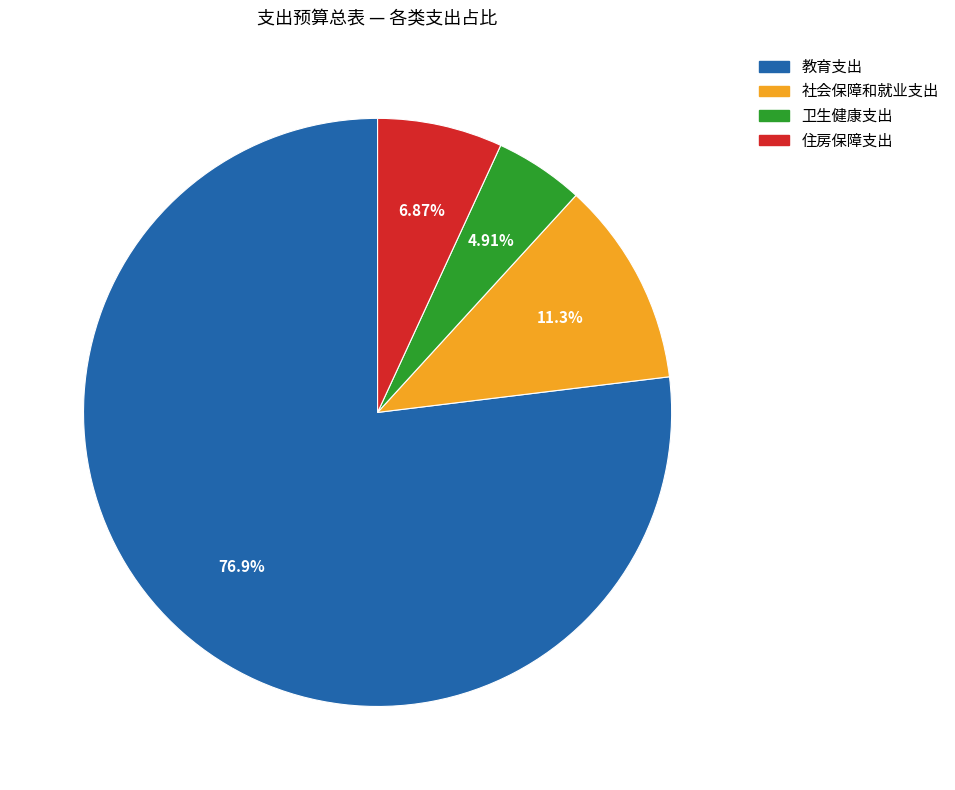

To the nearest percent, what is the difference between the largest and smallest slice percentages?

72%